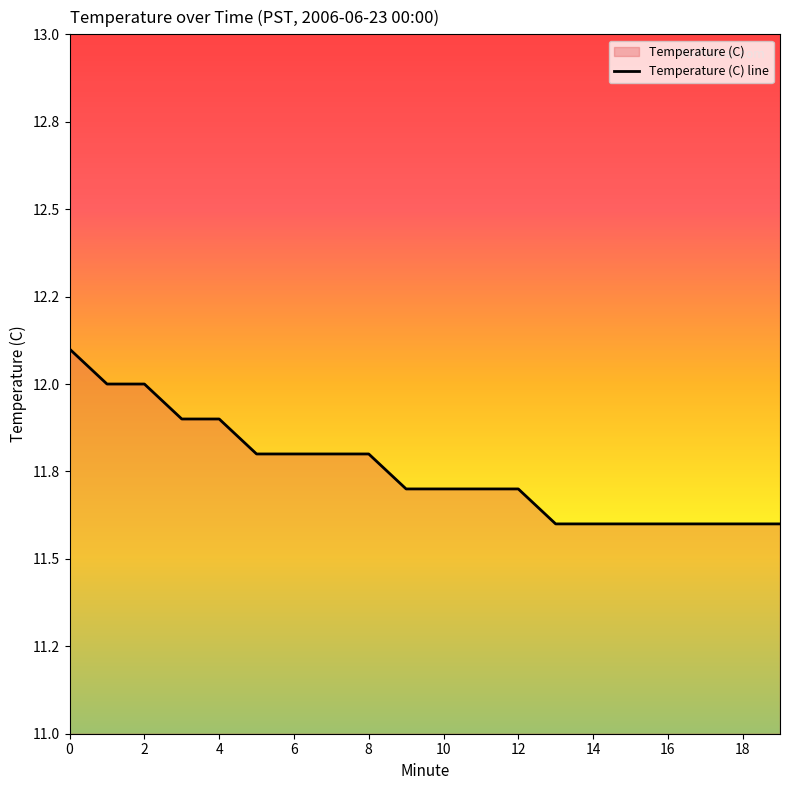

Which has a higher value, 8 or 12?

8